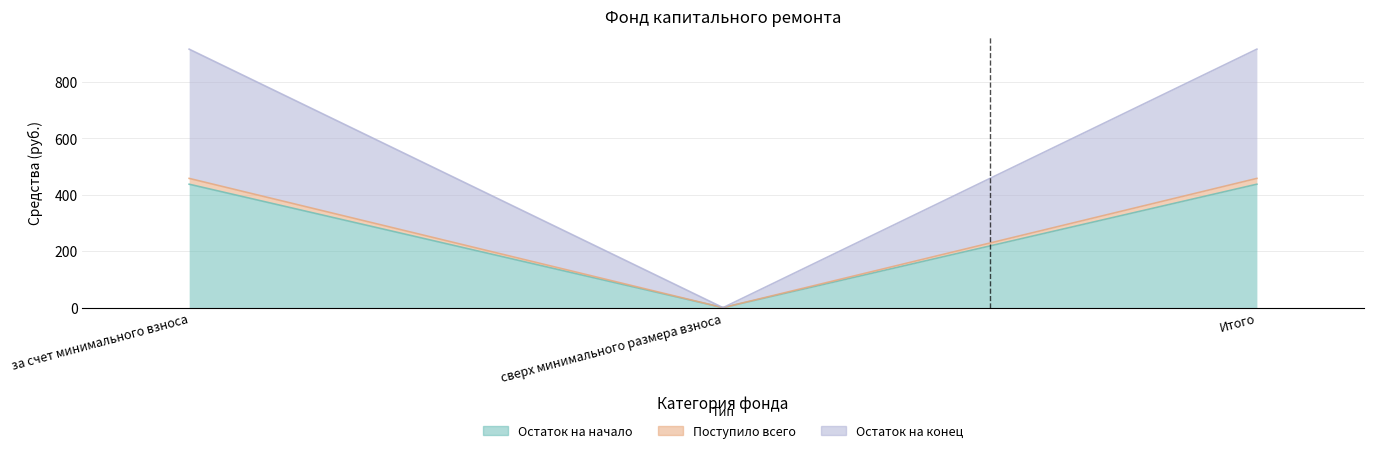

Reading right to left, list all the values displayed in this chart.

Остаток на начало: 437.7	0.0	437.7
Поступило всего: 458.4	0.0	458.4
Остаток на конец: 916.7	0.0	916.7